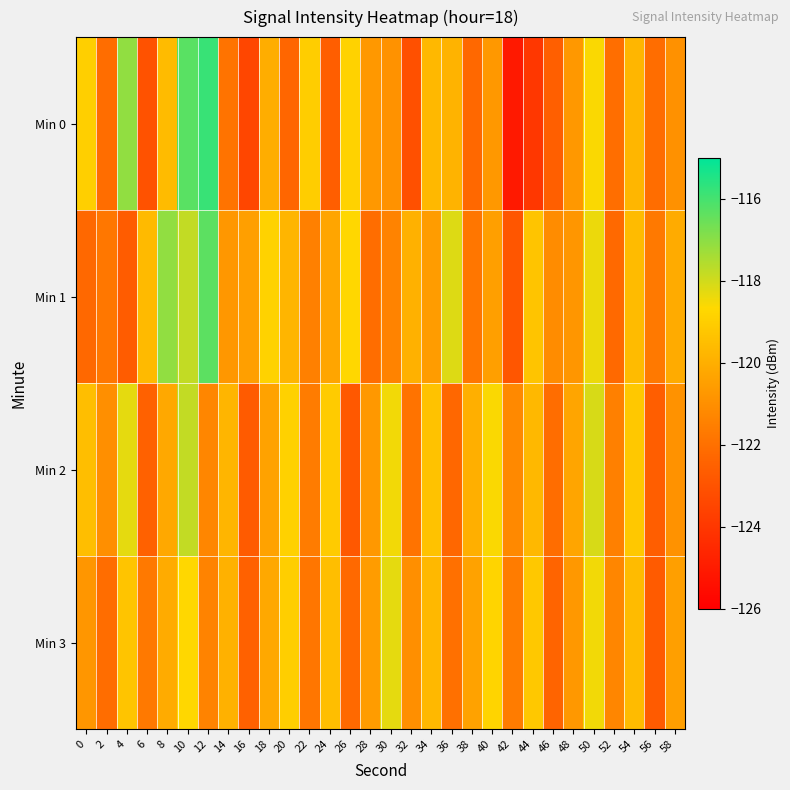

How many data points does each series have?

30